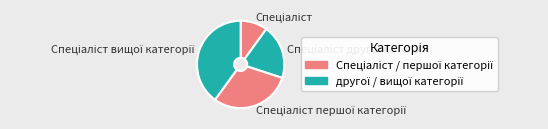

Is there a majority slice in this chart?

No